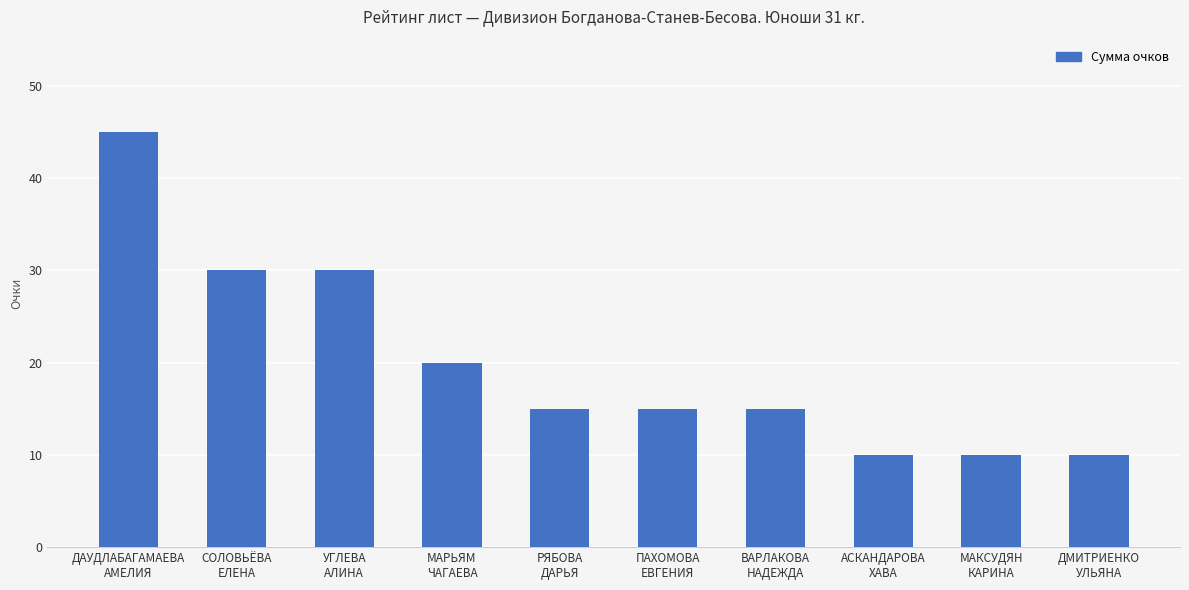

What is the maximum value shown in the chart?

45